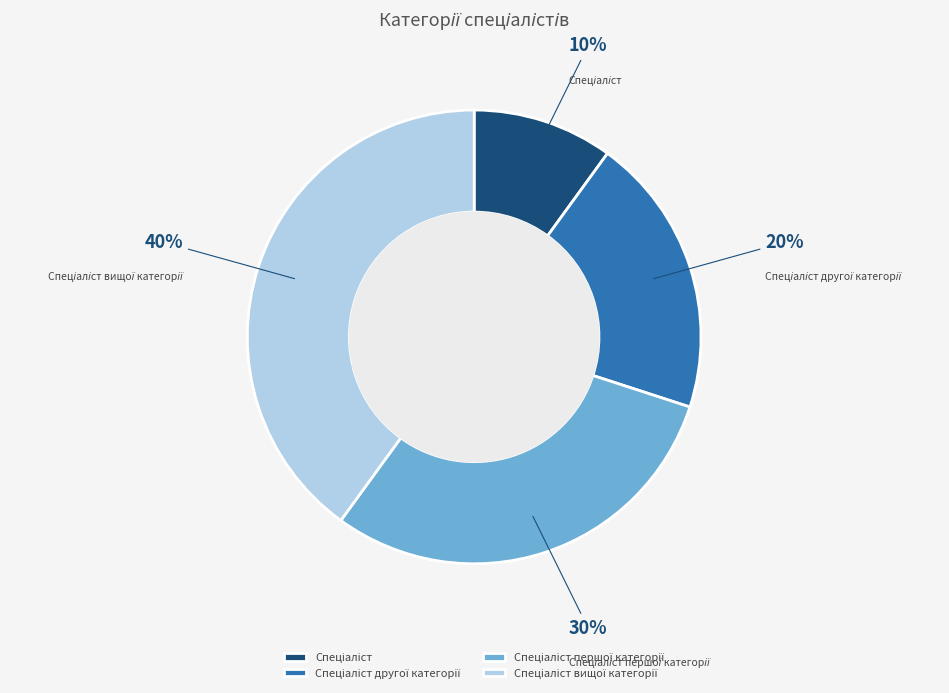

Does any single category account for the majority?

No